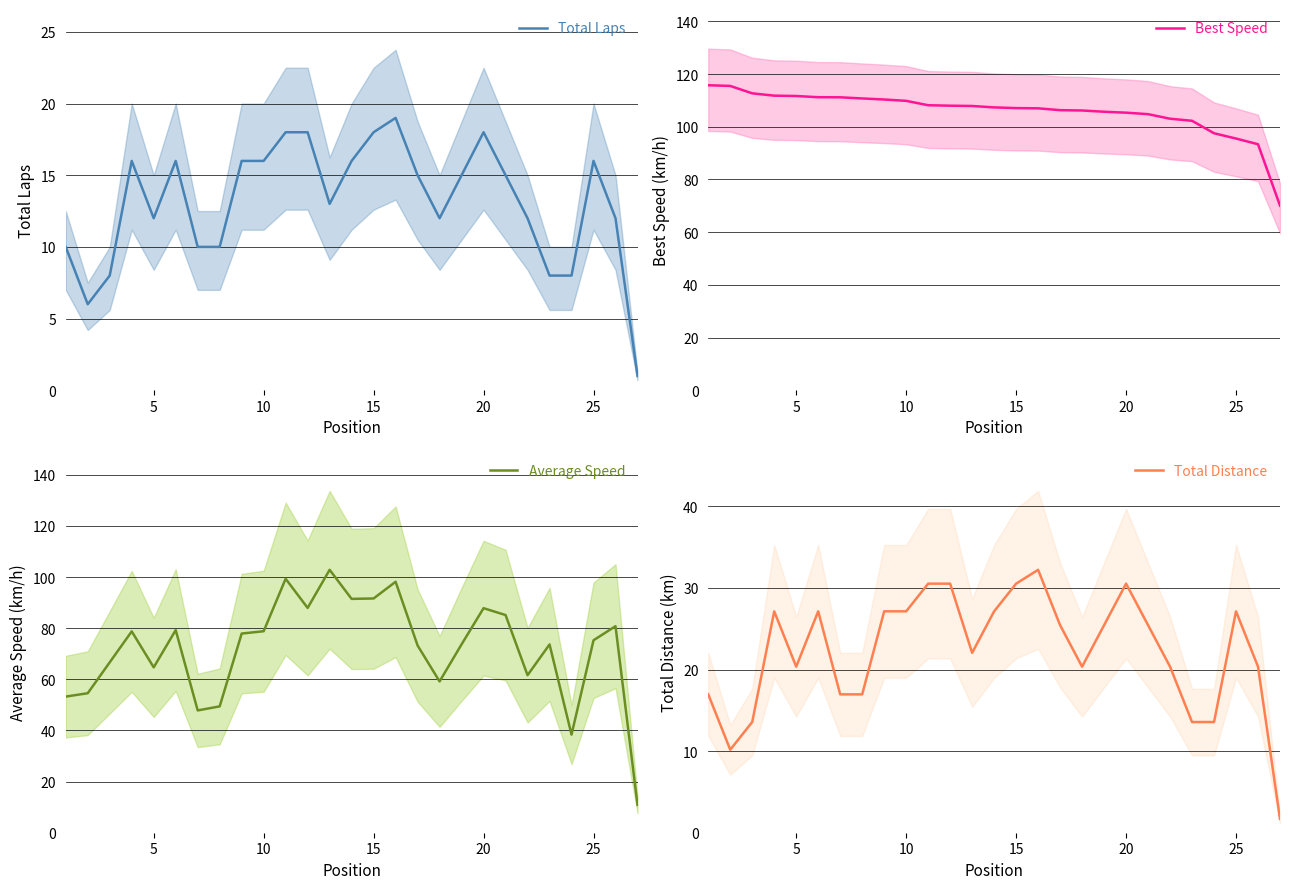

What is the lowest value of the Average Speed series?

10.9